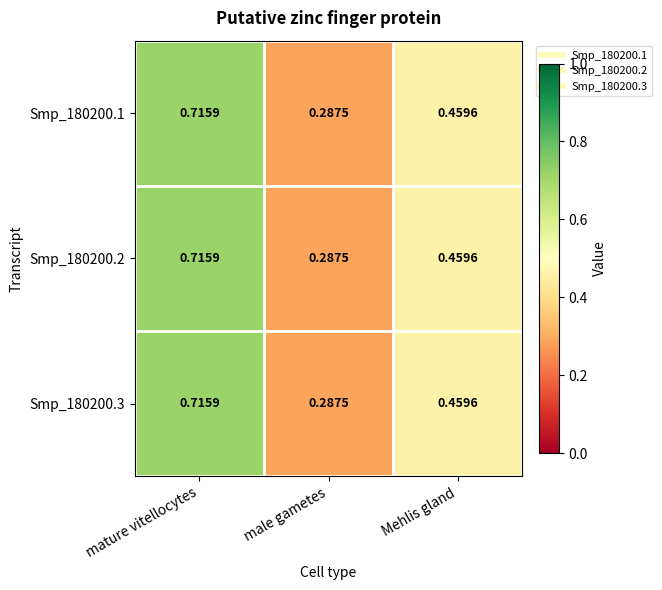

At which category is the sum across all series the highest?

mature vitellocytes